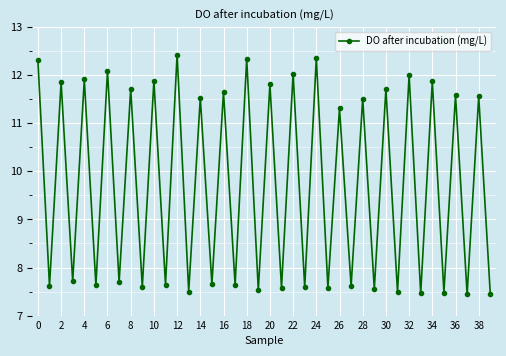

What is the difference between the second highest and second lowest values?

4.9